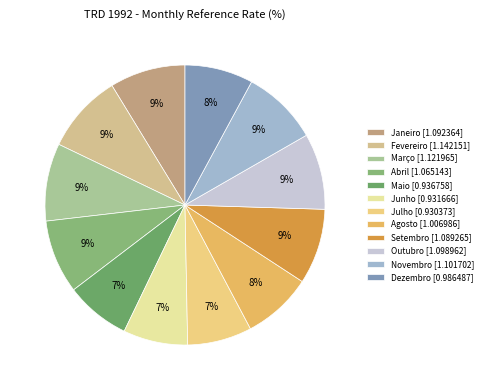

Combined, do Abril and Janeiro account for over 50%?

No